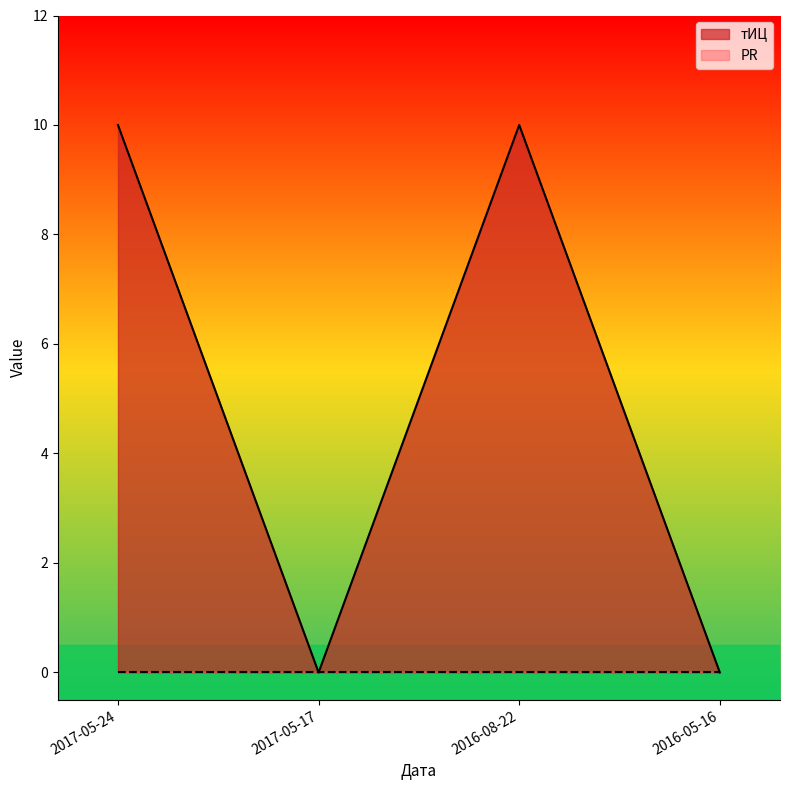

How many interior local peaks (higher than both neighbors) does the data have?

1